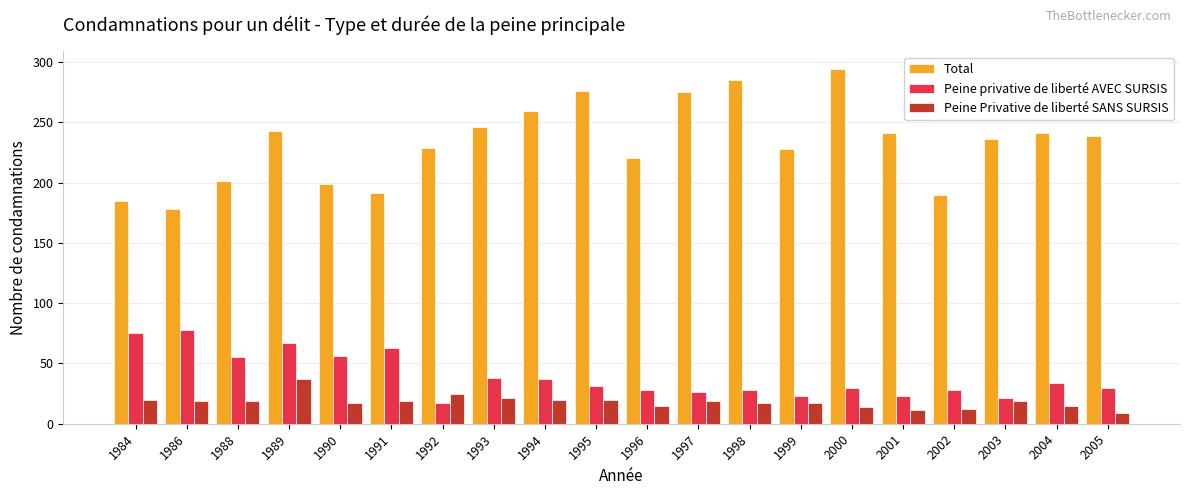

What is the total value across all series at 1997?

320